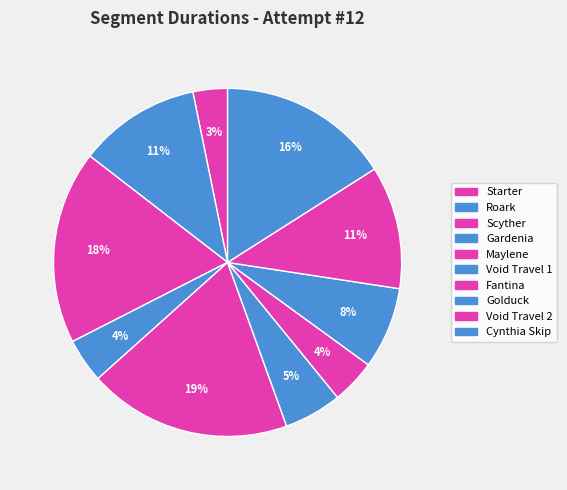

How many slices are in this pie chart?

10